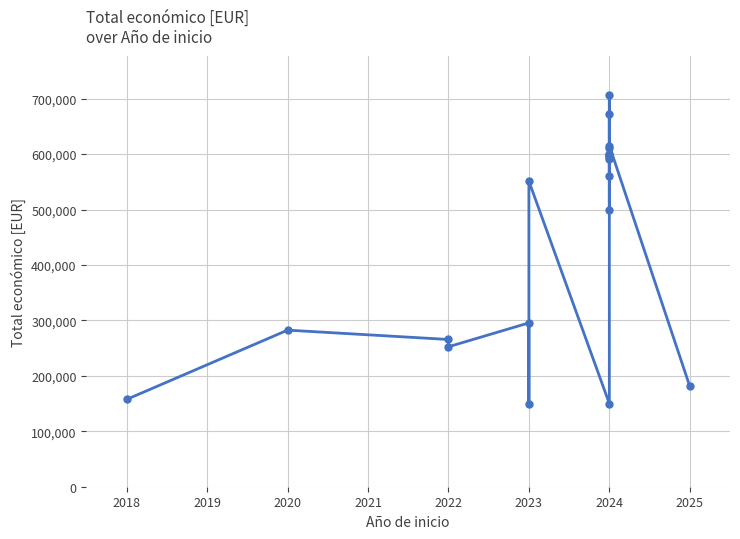

How many lines are shown in the chart?

1